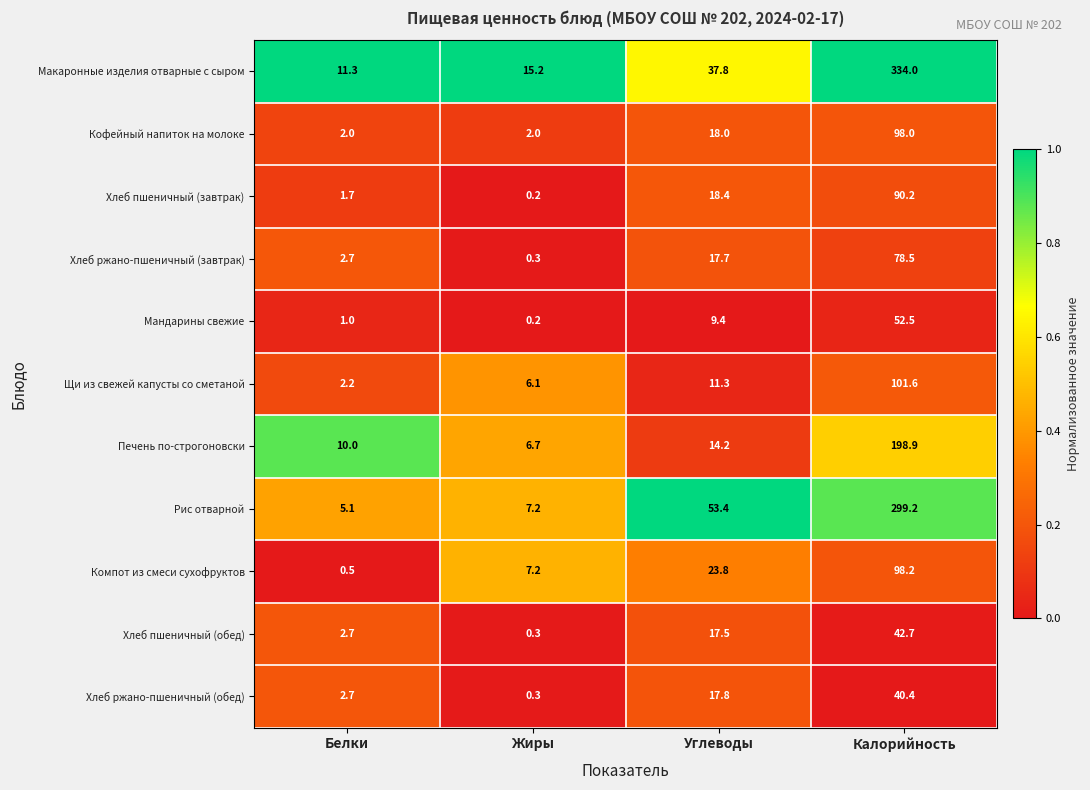

Rank the series by their maximum value, from lowest to highest.

Хлеб ржано-пшеничный (обед), Хлеб пшеничный (обед), Мандарины свежие, Хлеб ржано-пшеничный (завтрак), Хлеб пшеничный (завтрак), Кофейный напиток на молоке, Компот из смеси сухофруктов, Щи из свежей капусты со сметаной, Печень по-строгоновски, Рис отварной, Макаронные изделия отварные с сыром